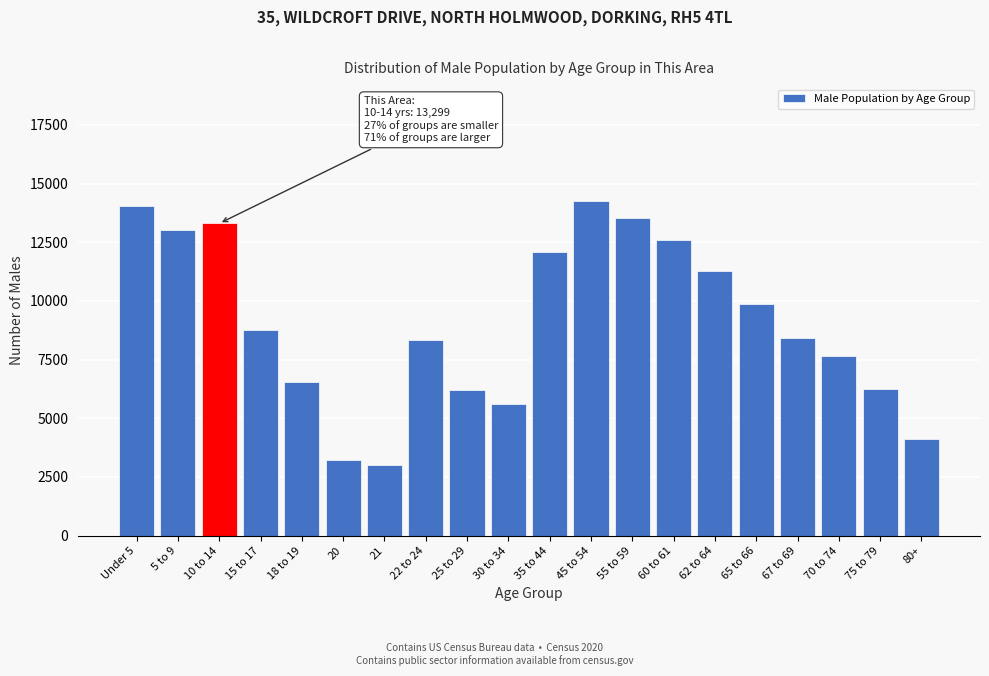

What is the label of the 13th bar from the left?

55 to 59